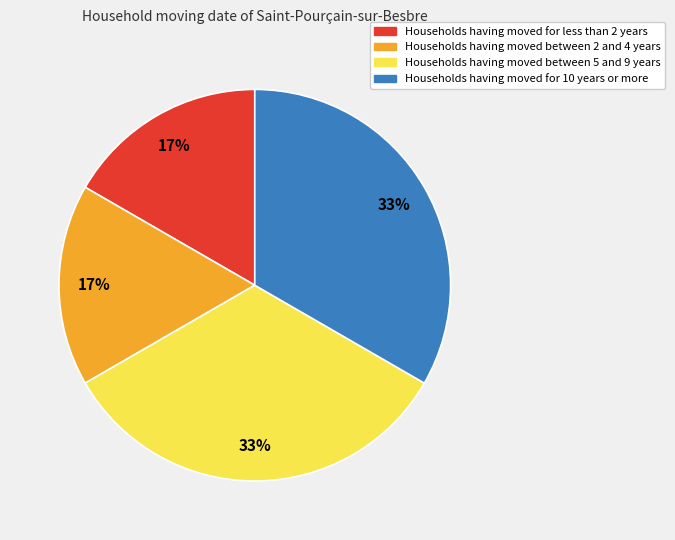

Is there any slice that represents more than half of the pie?

No